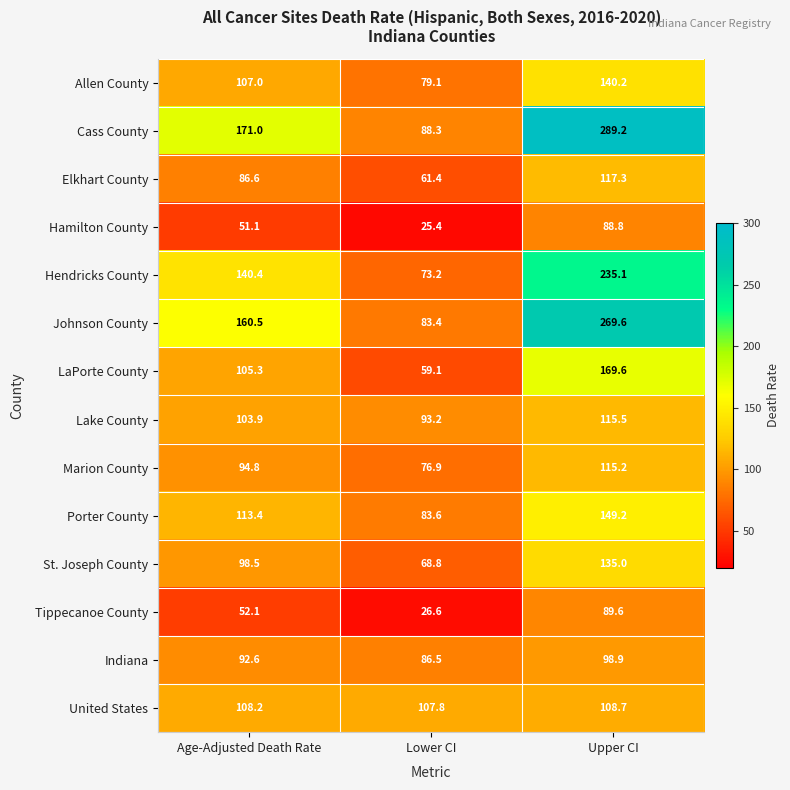

What is the sum of the Hendricks County values at Lower CI and Upper CI?

308.3